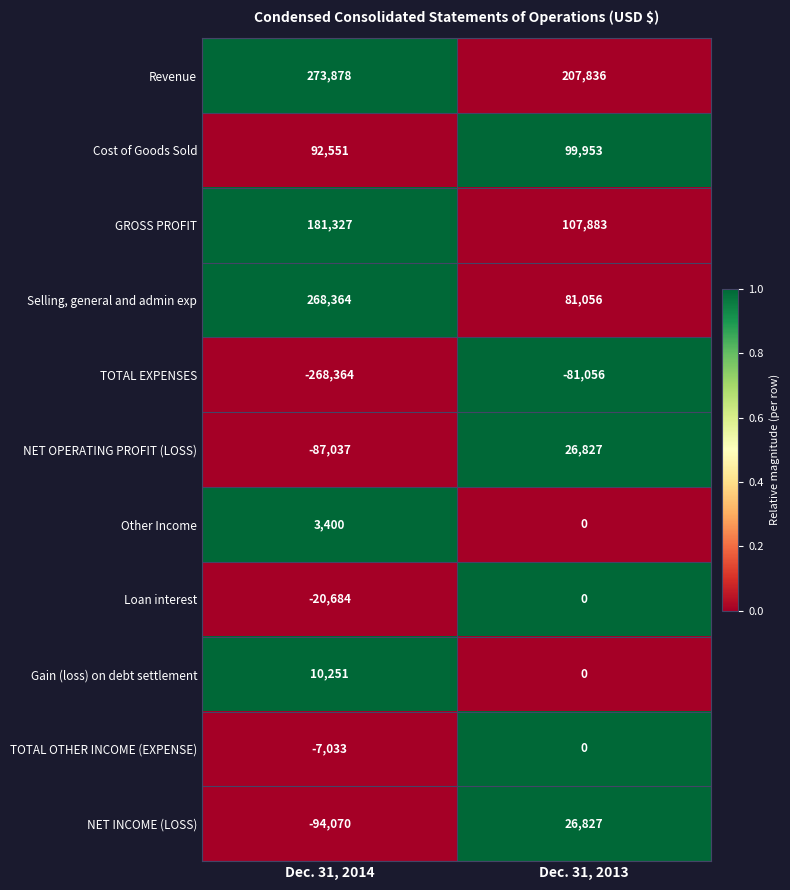

Reading left to right, transcribe all the data shown in this chart.

Revenue: Dec. 31, 2014=273878	Dec. 31, 2013=207836
Cost of Goods Sold: Dec. 31, 2014=92551	Dec. 31, 2013=99953
GROSS PROFIT: Dec. 31, 2014=181327	Dec. 31, 2013=107883
Selling, general and admin exp: Dec. 31, 2014=268364	Dec. 31, 2013=81056
TOTAL EXPENSES: Dec. 31, 2014=-268364	Dec. 31, 2013=-81056
NET OPERATING PROFIT (LOSS): Dec. 31, 2014=-87037	Dec. 31, 2013=26827
Other Income: Dec. 31, 2014=3400	Dec. 31, 2013=0
Loan interest: Dec. 31, 2014=-20684	Dec. 31, 2013=0
Gain (loss) on debt settlement: Dec. 31, 2014=10251	Dec. 31, 2013=0
TOTAL OTHER INCOME (EXPENSE): Dec. 31, 2014=-7033	Dec. 31, 2013=0
NET INCOME (LOSS): Dec. 31, 2014=-94070	Dec. 31, 2013=26827